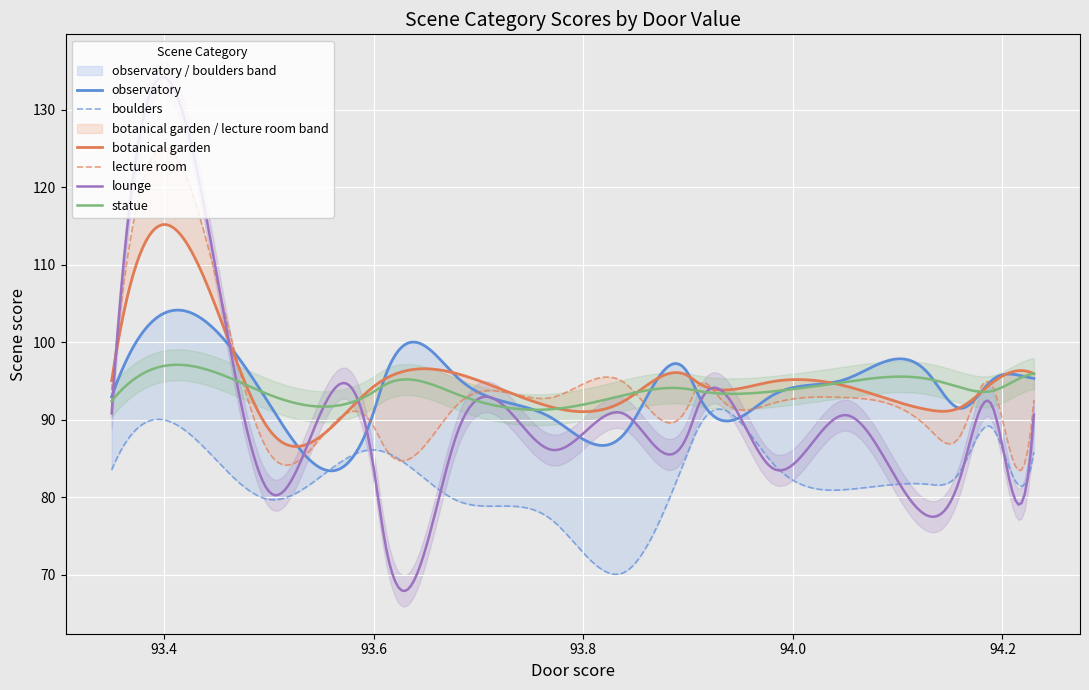

True or false: observatory has more than 0 interior local peaks.

True